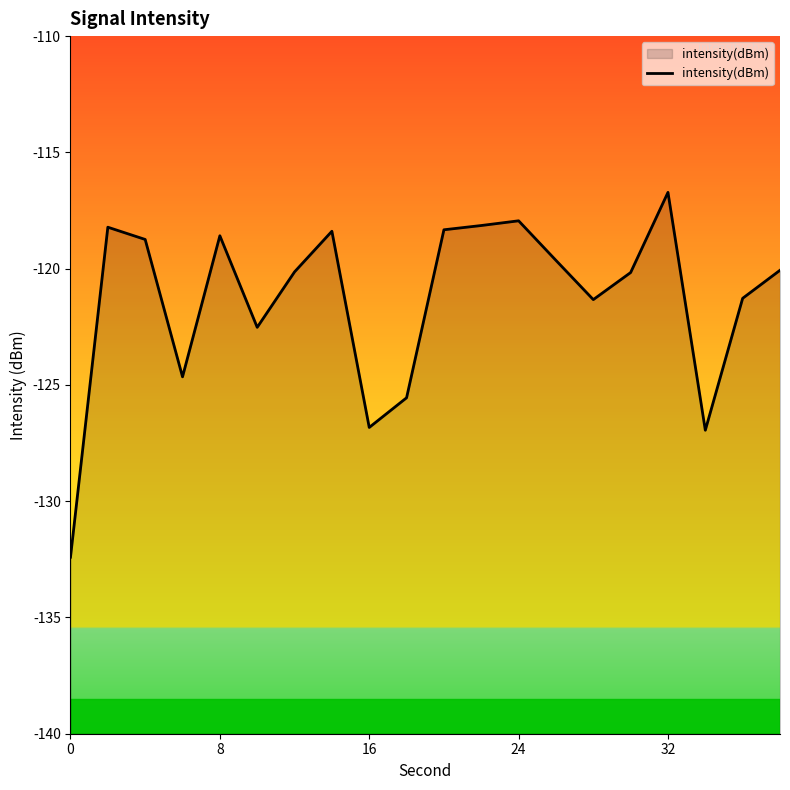

At which category does the chart reach its peak across all series?

32